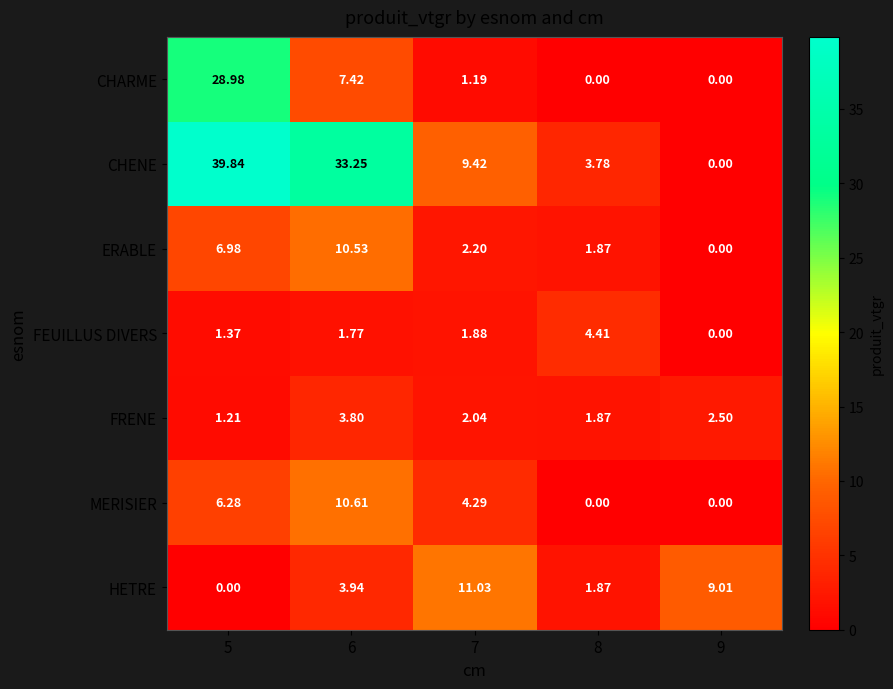

Which series has the widest spread of values?

CHENE